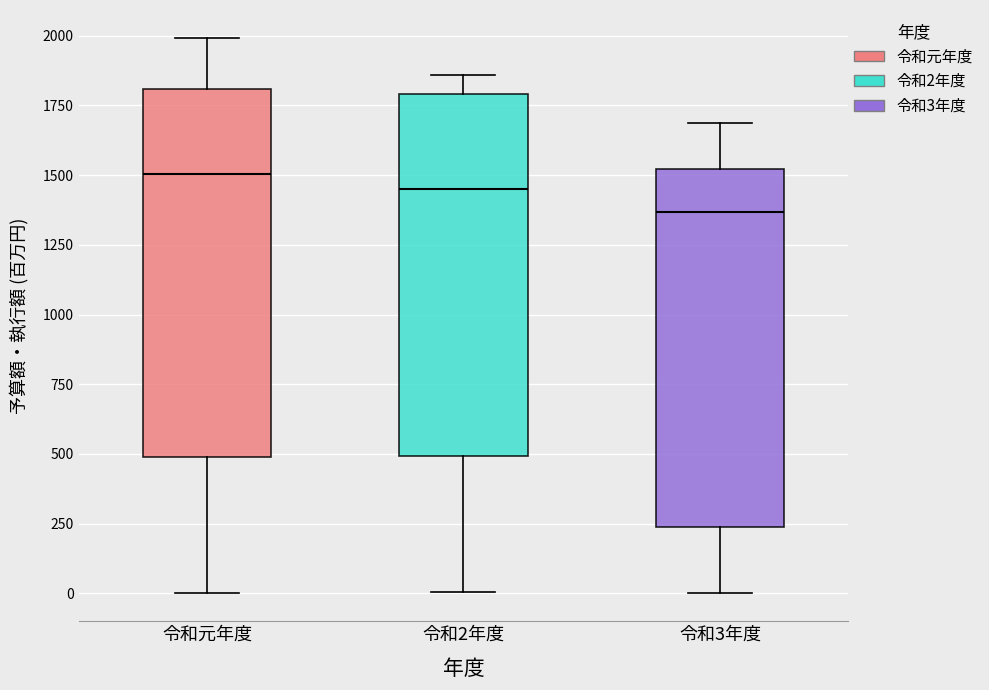

Where is the upper edge of the box for 令和3年度 on the y-axis? The values are not printed on the chart, so give them approximately, as read against the axis.

1500